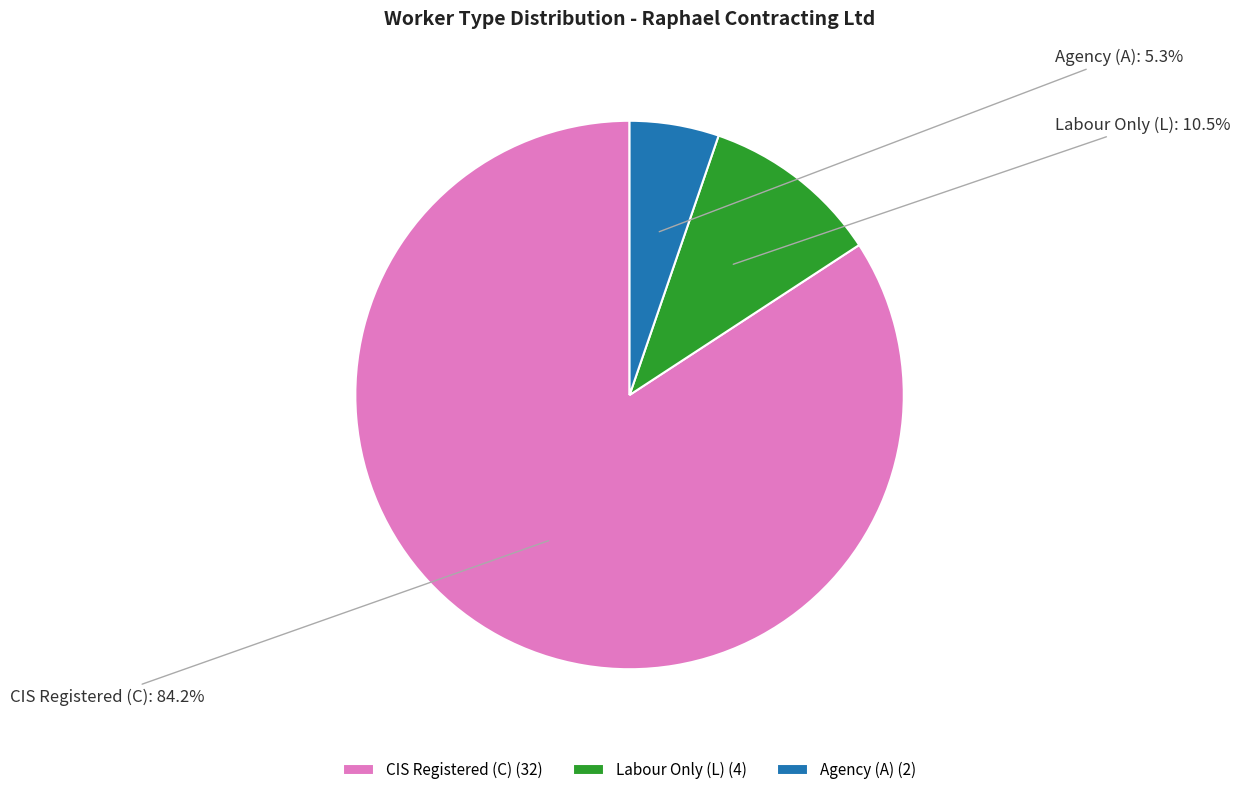

Combined, do CIS Registered (C) and Labour Only (L) account for over 50%?

Yes